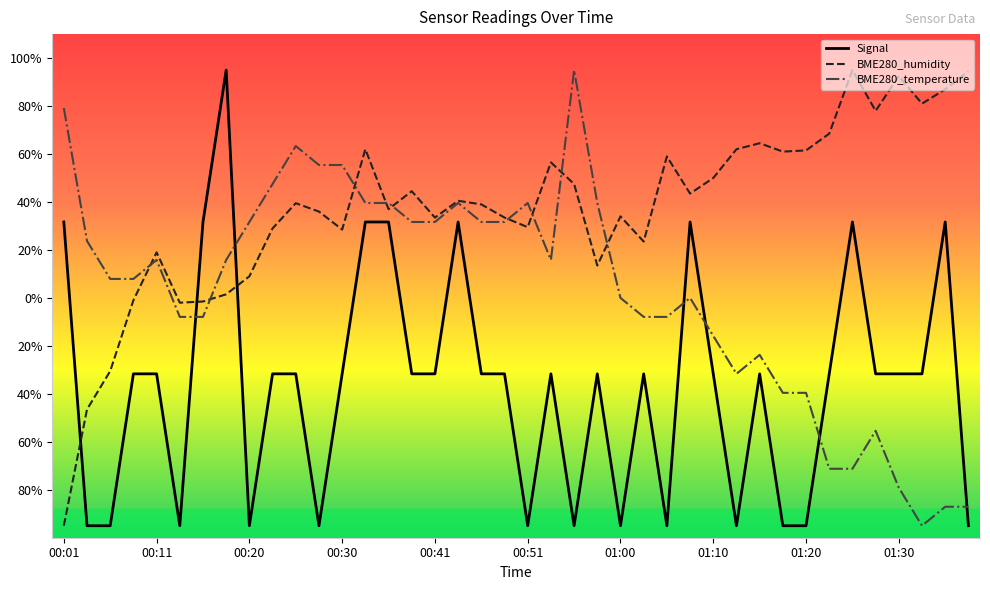

What are all the series names shown in the legend?

Signal, BME280_humidity, BME280_temperature